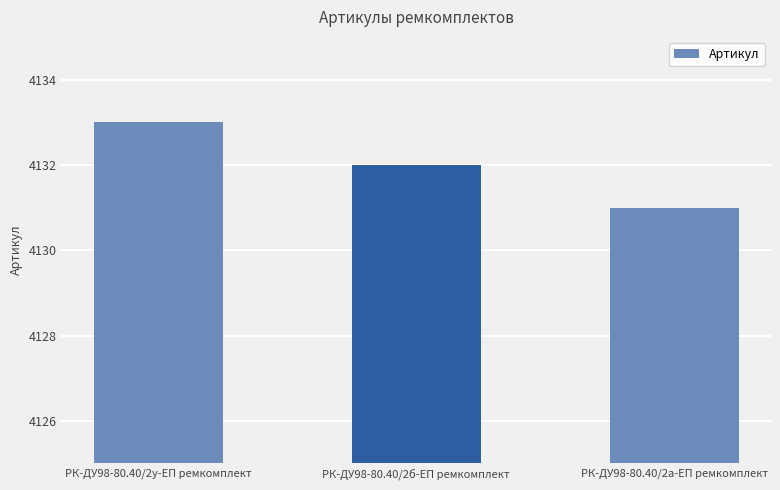

What is the difference between the maximum and second lowest values?

1